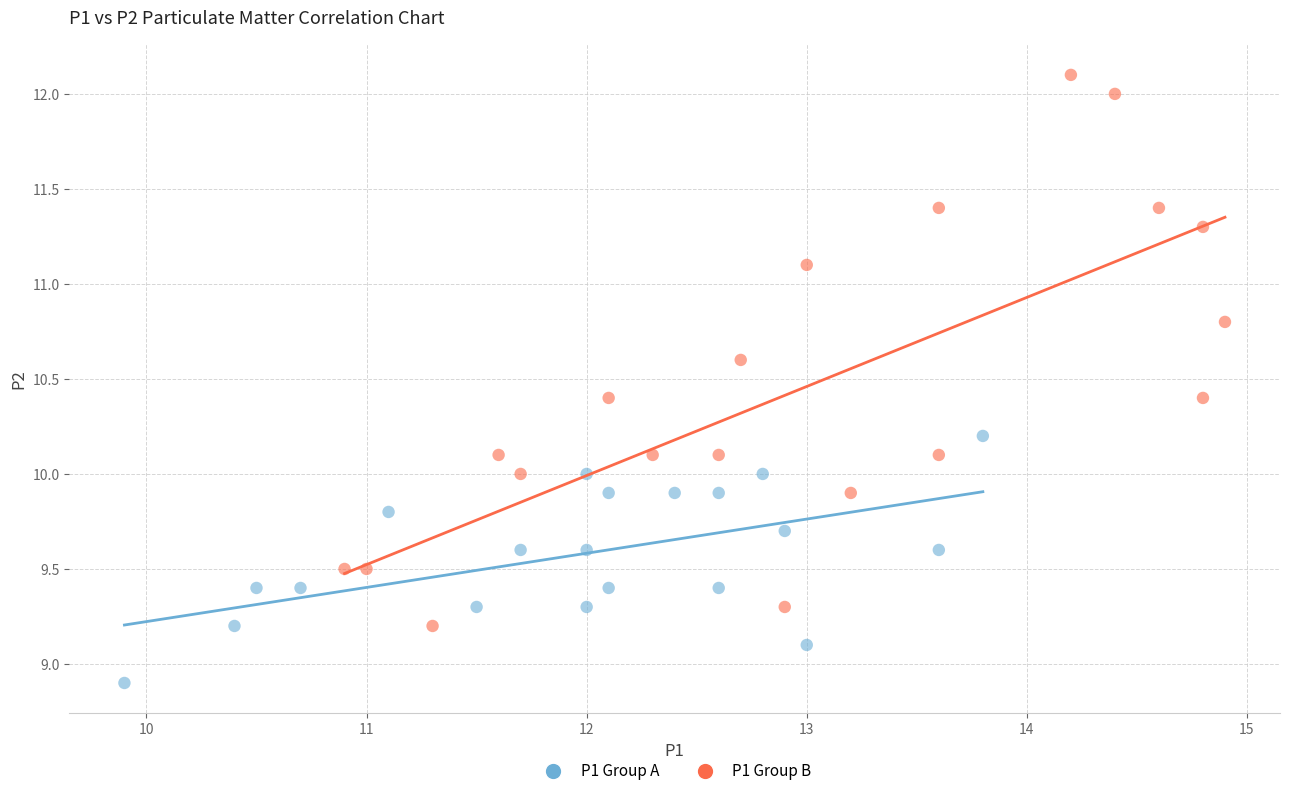

Which series reaches the maximum Y coordinate?

P1 Group B